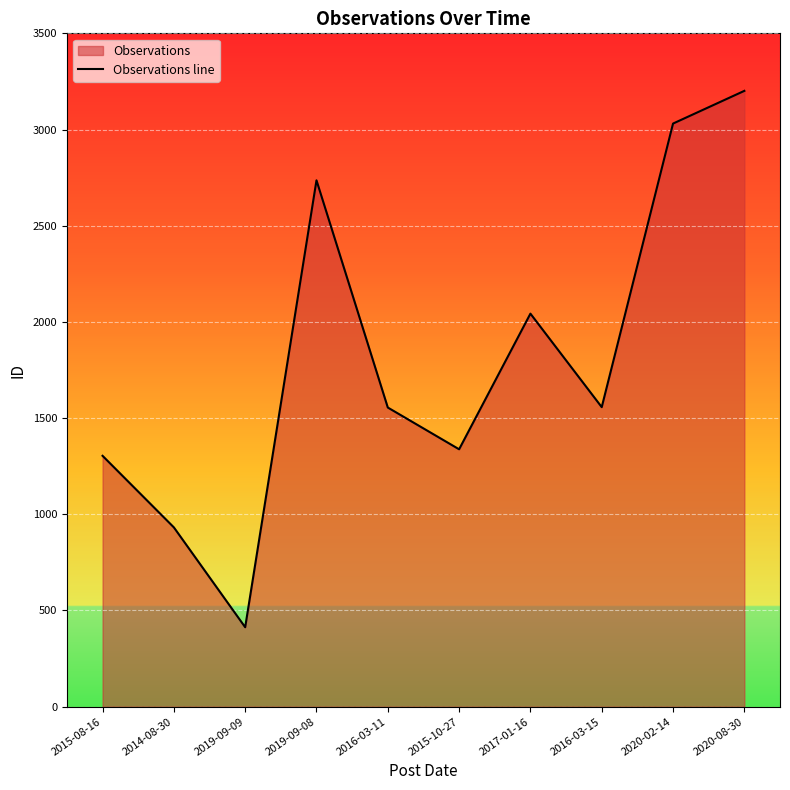

What is the sum of all values?

18110